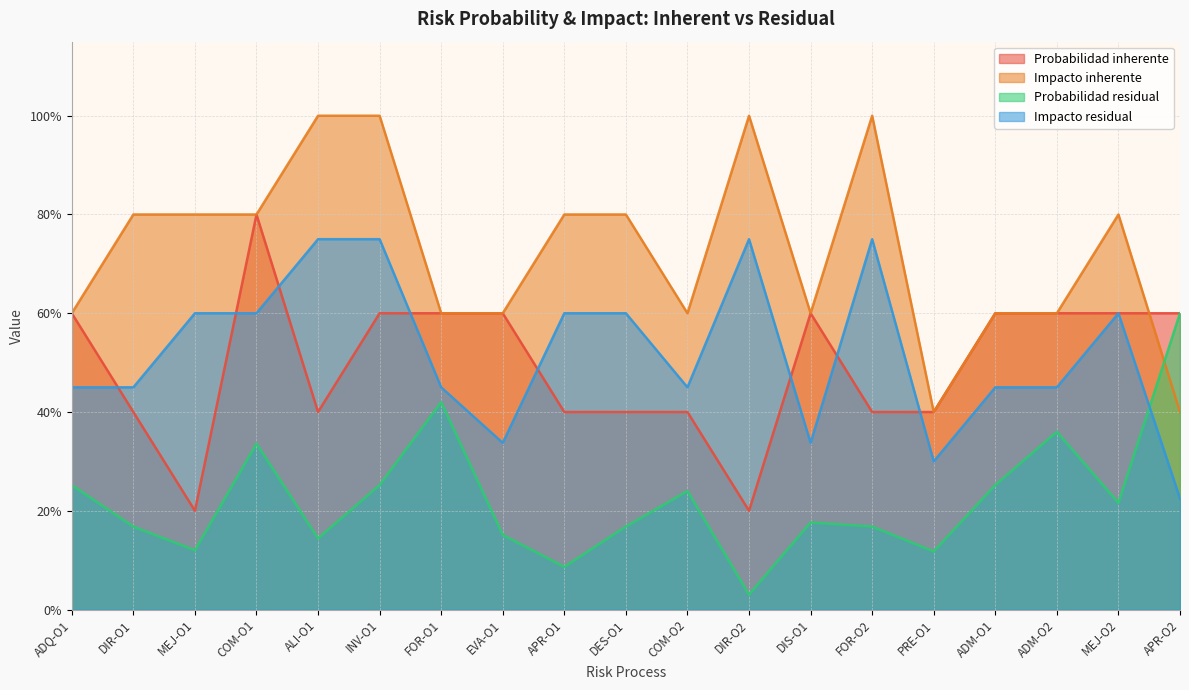

True or false: Probabilidad inherente has more than 2 interior local peaks.

False